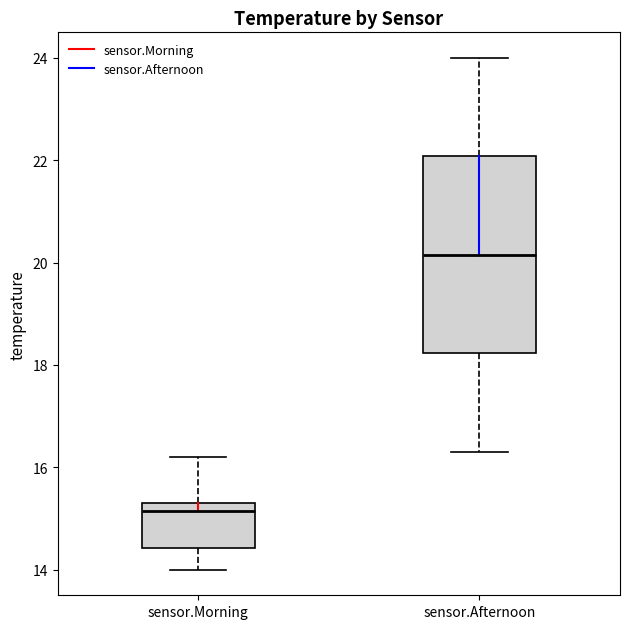

Reading left to right, transcribe this box plot: for each box, give where its median line is, the range the box spans, and where its two whiskers end, as read against the y-axis. The values are not printed on the chart, so give them approximately, as read against the axis.

sensor.Morning: median 15.2, box 14.4 to 15.4, whiskers 14.0 to 16.2
sensor.Afternoon: median 20.2, box 18.2 to 22.0, whiskers 16.4 to 24.0